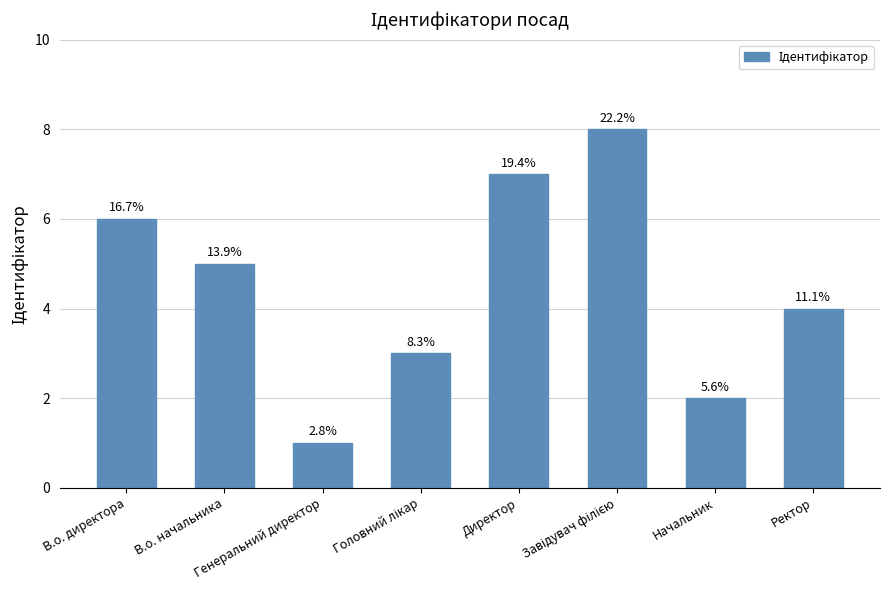

Rank the categories by value from highest to lowest.

Завідувач філією, Директор, В.о. директора, В.о. начальника, Ректор, Головний лікар, Начальник, Генеральний директор